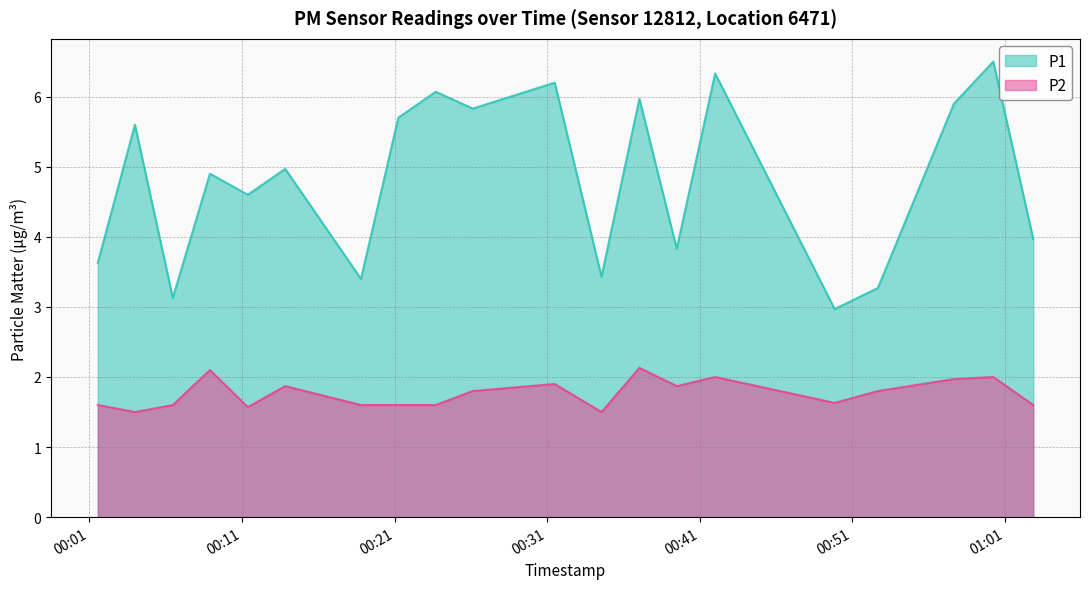

Is it true that P1 equals 10.7 at 2022-09-17T01:00:15?

False